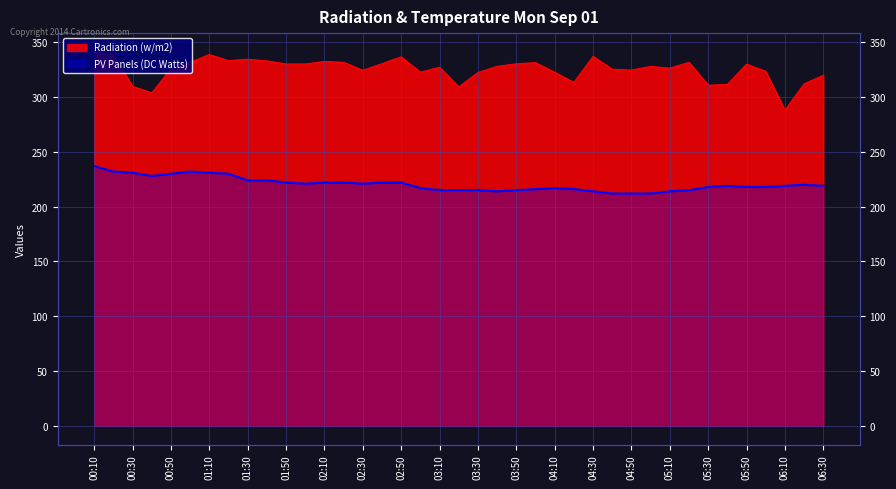

Between 02:20 and 04:40, which series saw the biggest shift?

PV Panels (DC Watts)